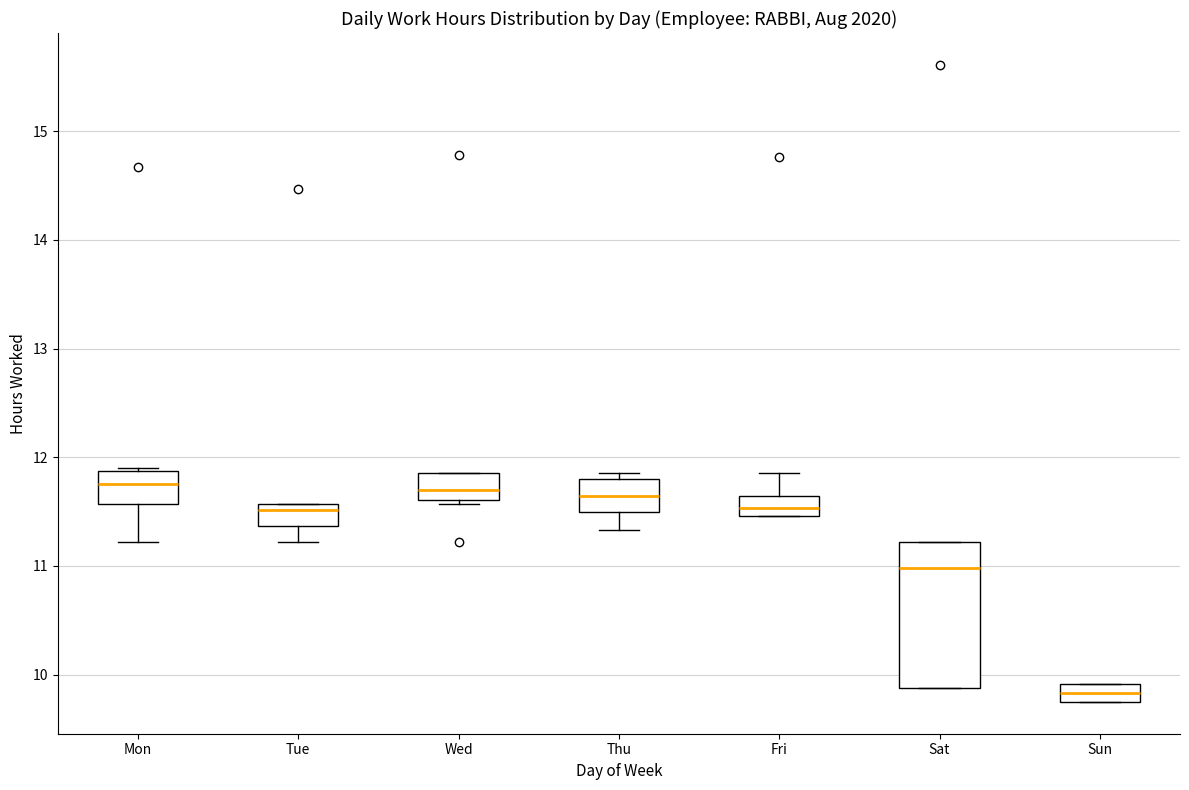

Comparing the boxes themselves (not the whiskers), which one is the tallest?

Sat